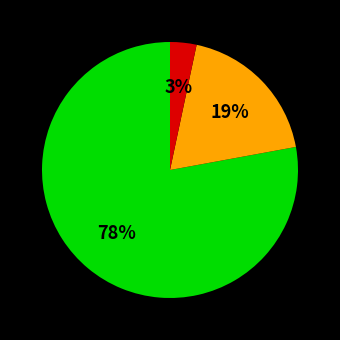

To the nearest percent, what is the average slice percentage?

33%